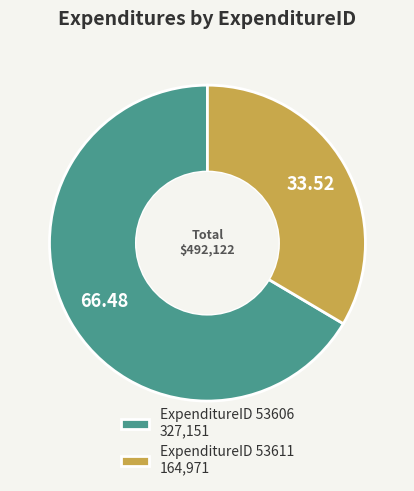

Which has a higher value, ExpenditureID 53606 327,151 or ExpenditureID 53611 164,971?

ExpenditureID 53606 327,151